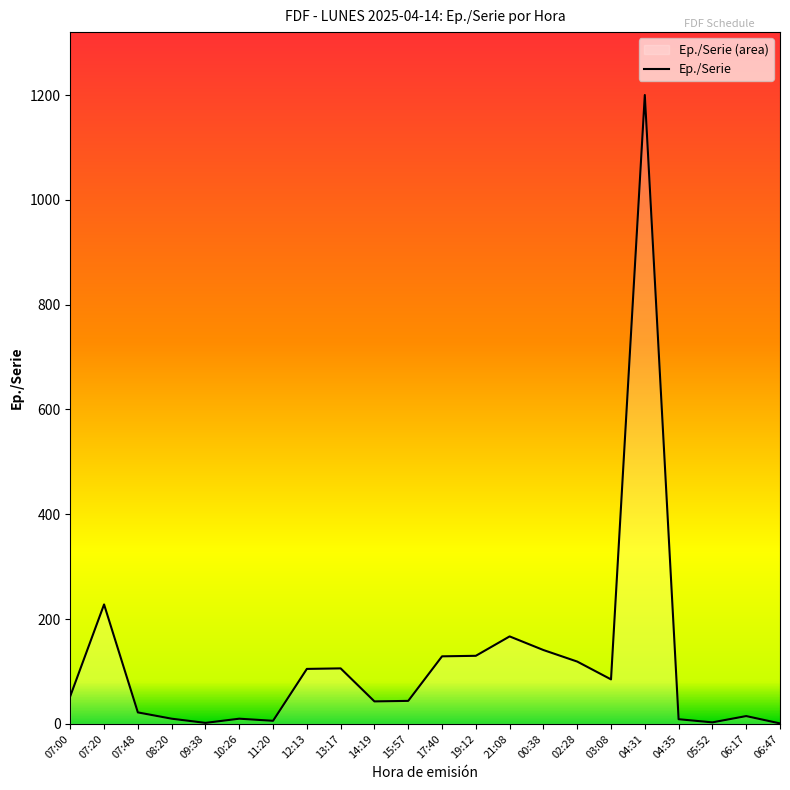

What is the greatest value displayed?

1200